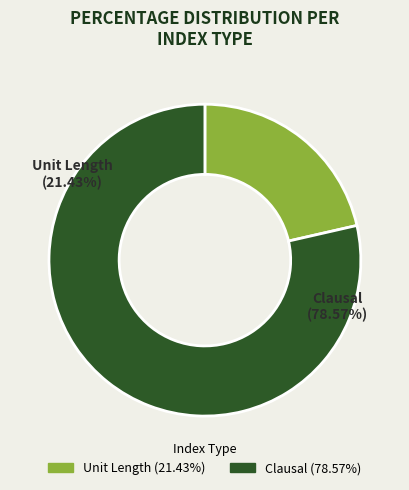

To the nearest percent, what portion does Clausal represent?

79%